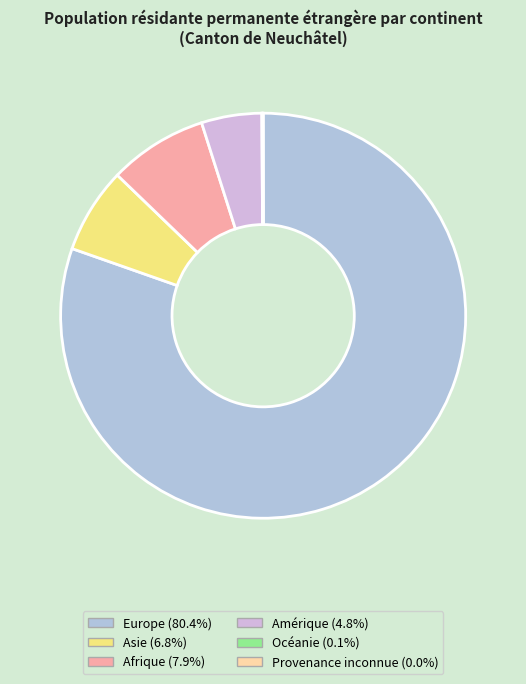

Rank the categories by value from highest to lowest.

Europe, Afrique, Asie, Amérique, Océanie, Provenance inconnue